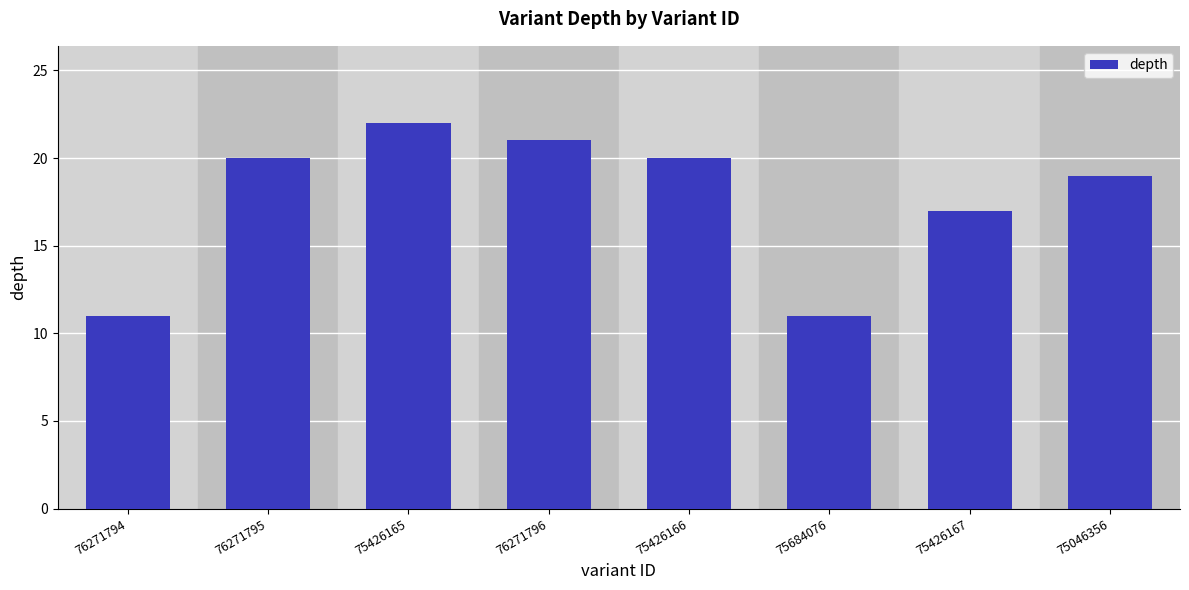

Where is the data nearest to the value 16?

75426167